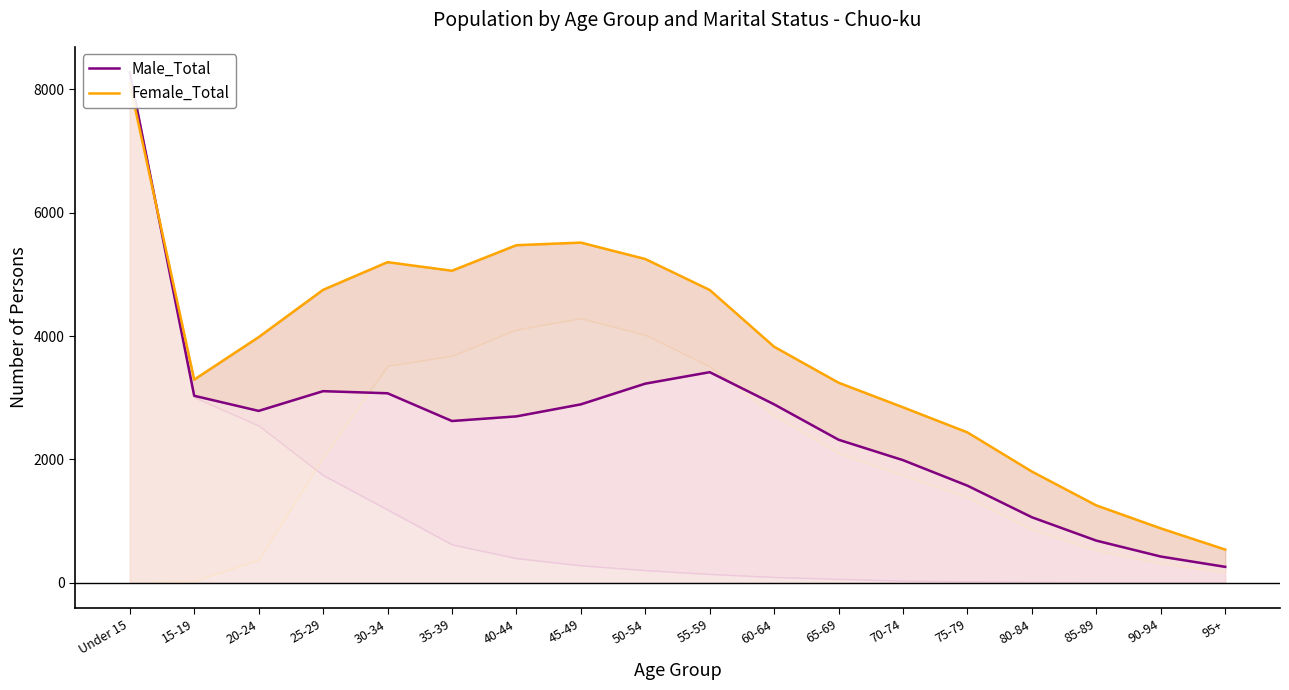

Reading right to left, transcribe all the data shown in this chart.

Male_Total: 95+=258	90-94=425	85-89=683	80-84=1062	75-79=1574	70-74=1988	65-69=2319	60-64=2893	55-59=3415	50-54=3229	45-49=2893	40-44=2698	35-39=2623	30-34=3073	25-29=3107	20-24=2787	15-19=3032	Under 15=8277
Female_Total: 95+=538	90-94=882	85-89=1254	80-84=1803	75-79=2438	70-74=2845	65-69=3244	60-64=3827	55-59=4748	50-54=5250	45-49=5516	40-44=5474	35-39=5060	30-34=5199	25-29=4750	20-24=3983	15-19=3294	Under 15=8095